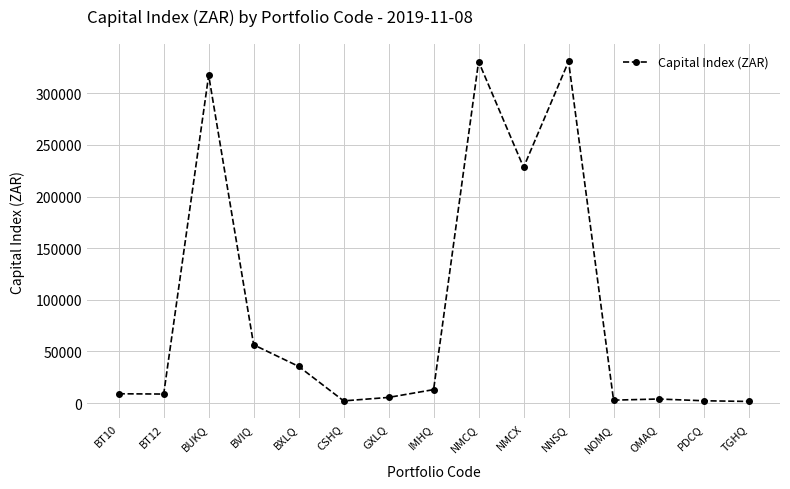

How many lines are shown in the chart?

1